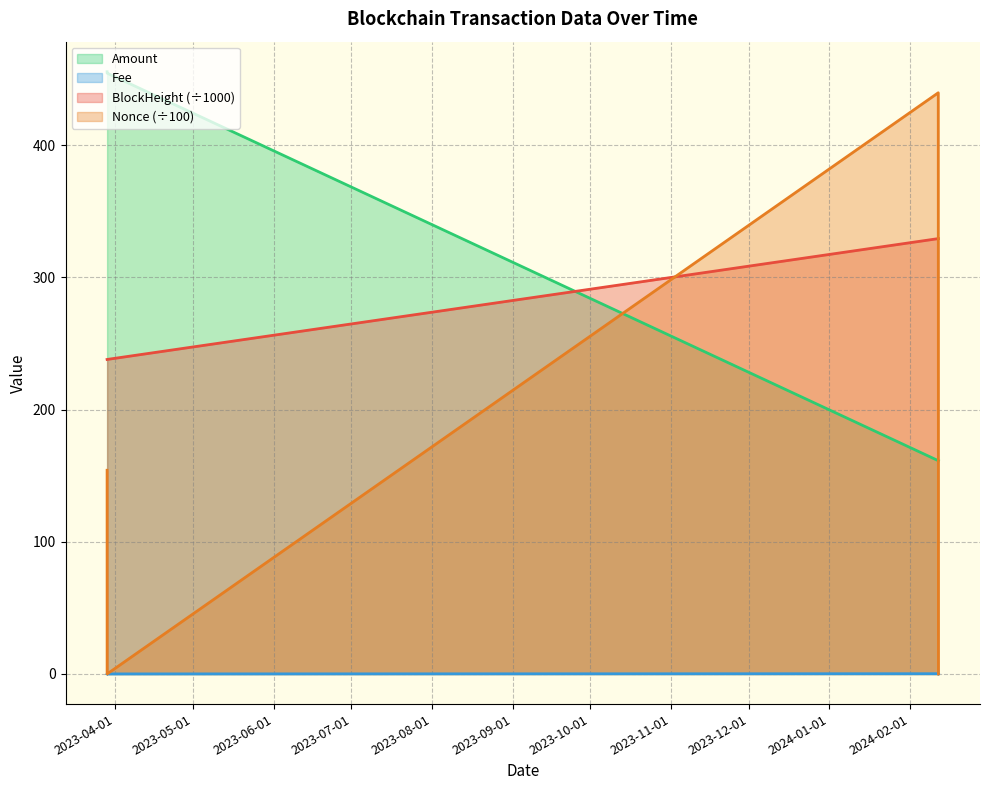

Count the number of categories in the chart.

4